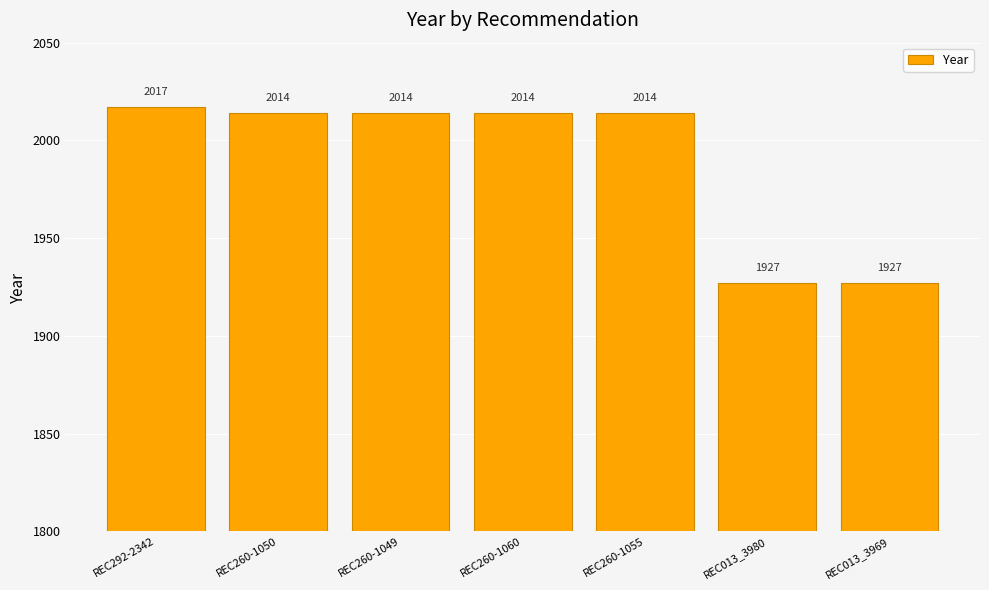

Between REC292-2342 and REC260-1055, which is larger?

REC292-2342